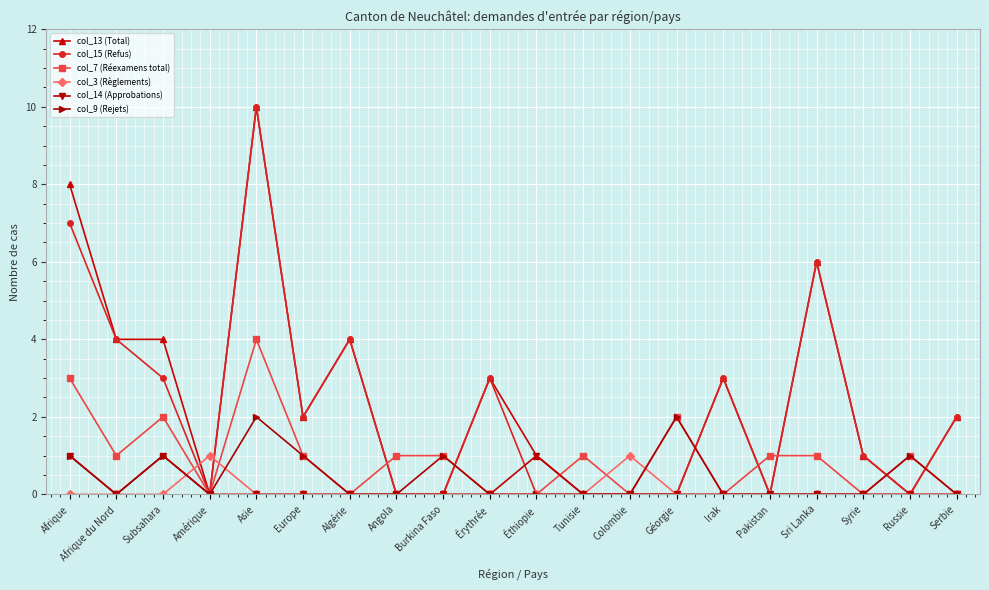

Count the number of data series in this chart.

6